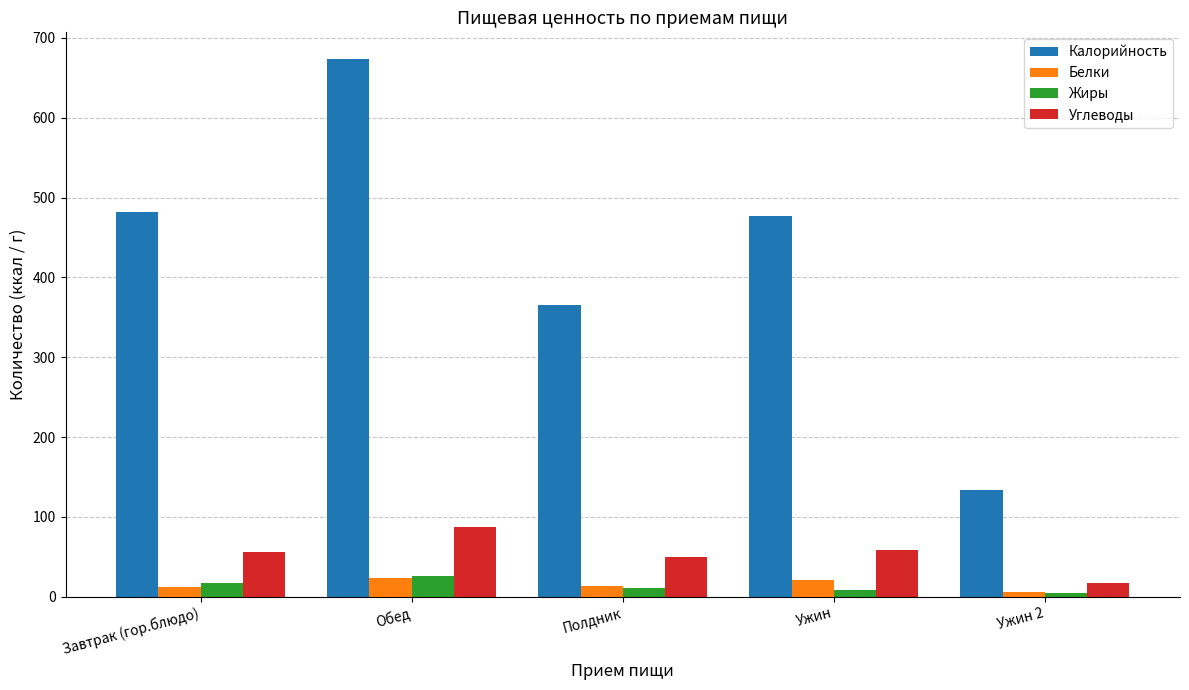

The Углеводы series shows 58.2 at Ужин. True or false?

True